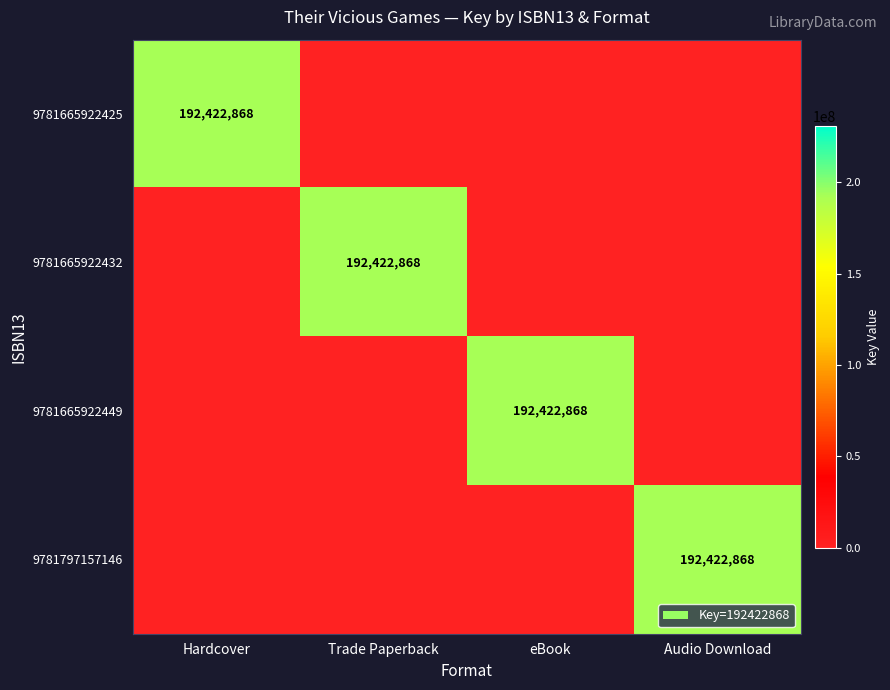

Is it true that 9781665922432 equals 192422868 at Trade Paperback?

True